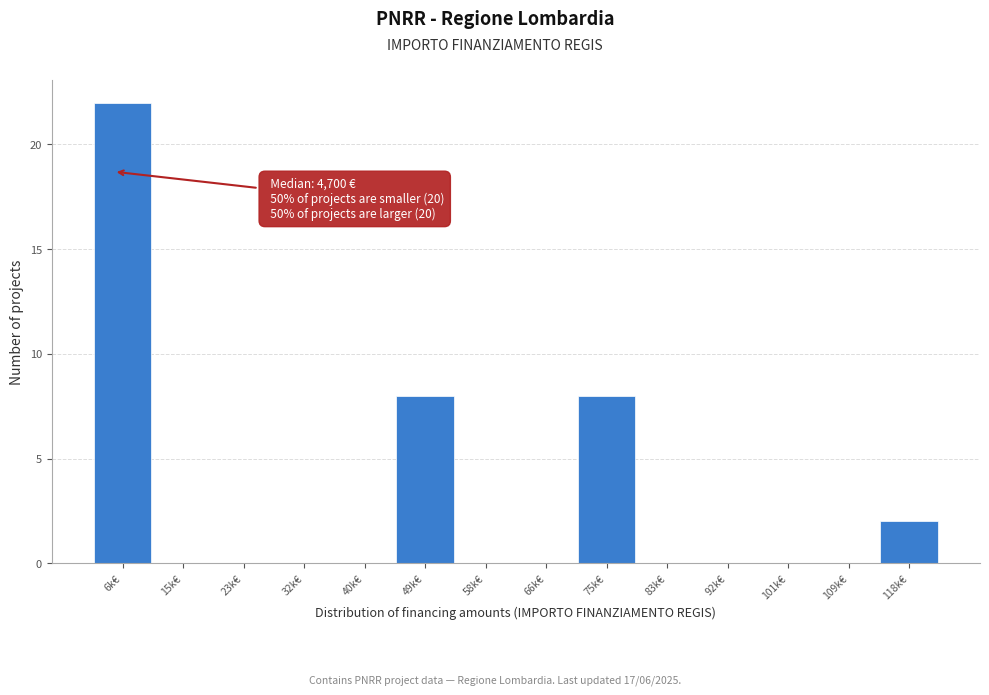

Reading left to right, what are all the values shown in this chart?

6k€=22	15k€=0	23k€=0	32k€=0	40k€=0	49k€=8	58k€=0	66k€=0	75k€=8	83k€=0	92k€=0	101k€=0	109k€=0	118k€=2